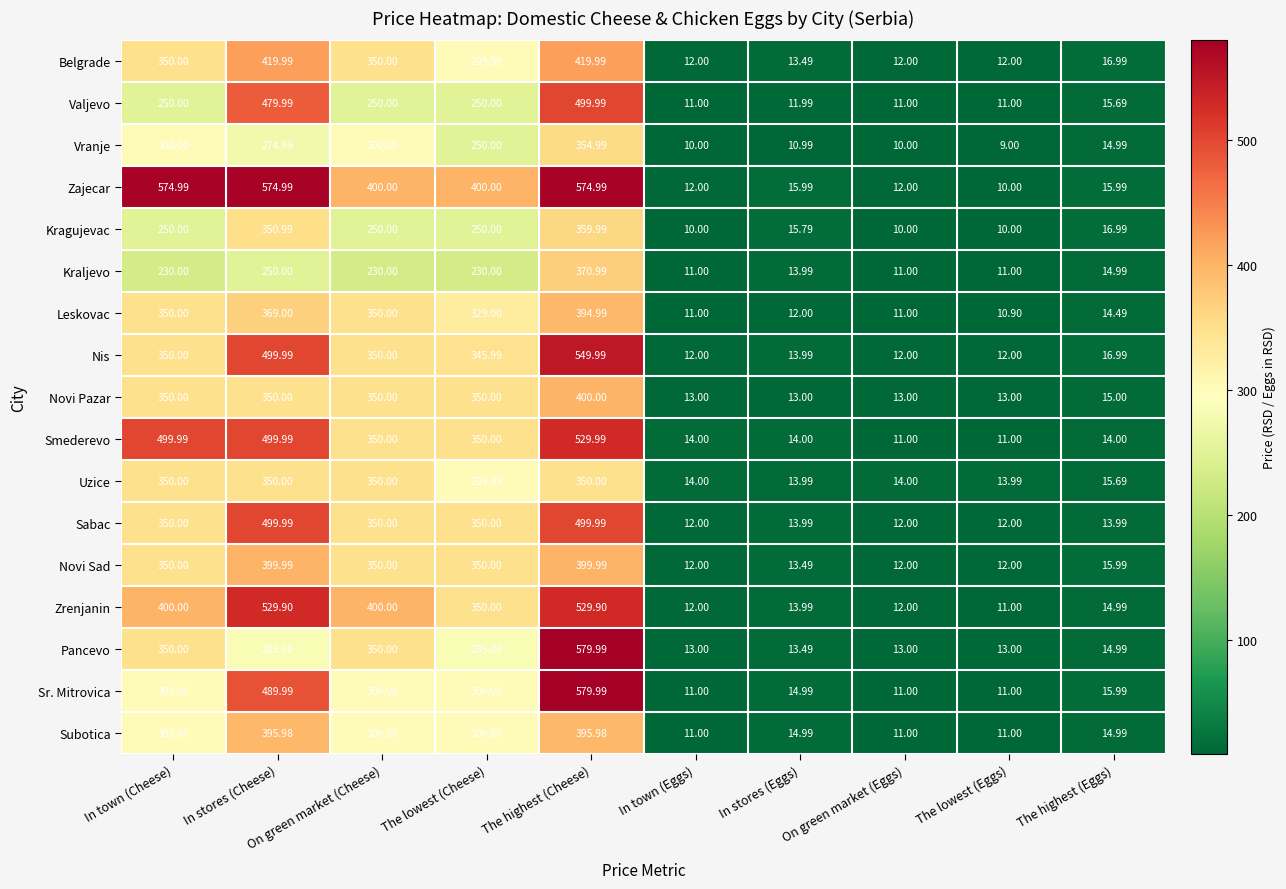

Which label corresponds to the smallest value in the chart?

The lowest (Eggs)